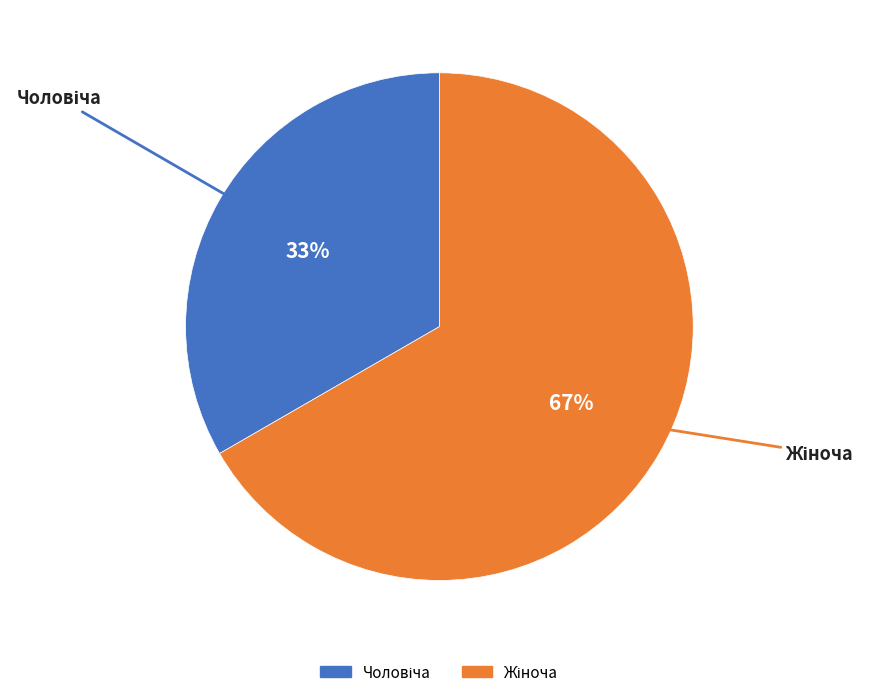

To the nearest percent, what is the average slice percentage?

50%